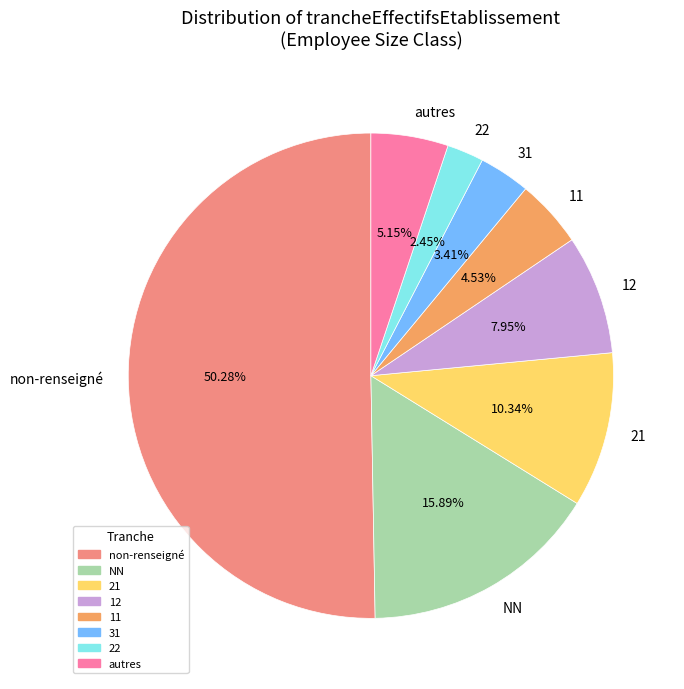

Is the sum of 11 and 31 greater than half?

No